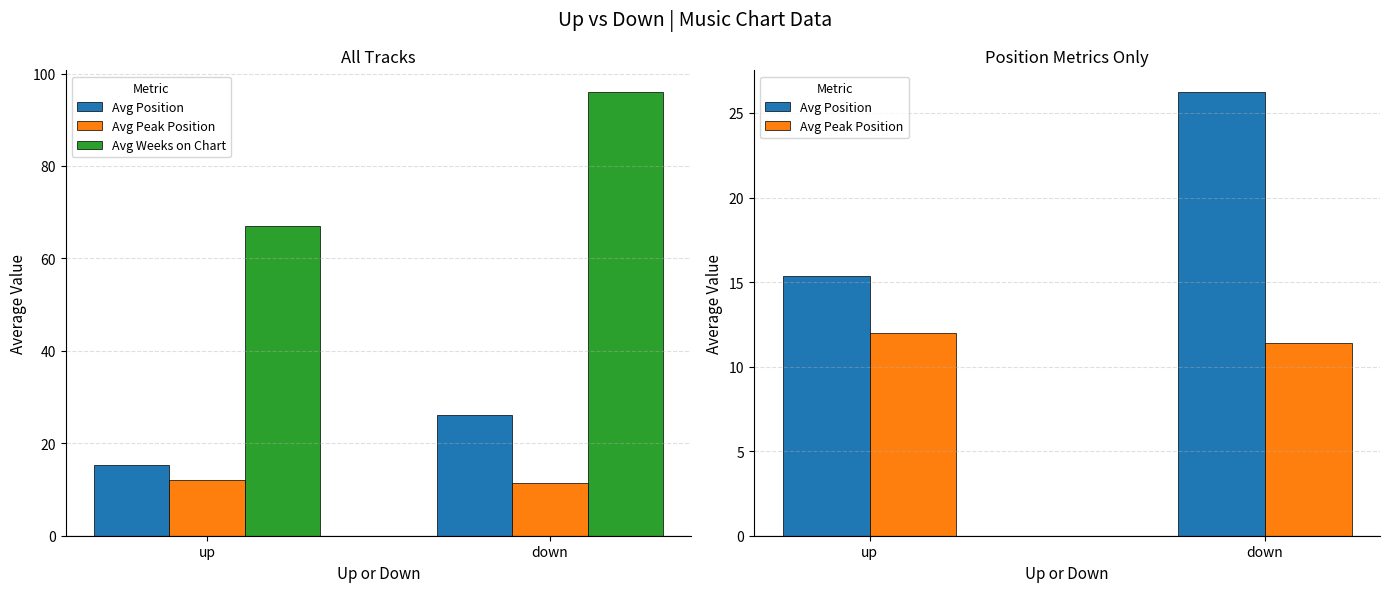

The value of Avg Position at up is 15.3. True or false?

True